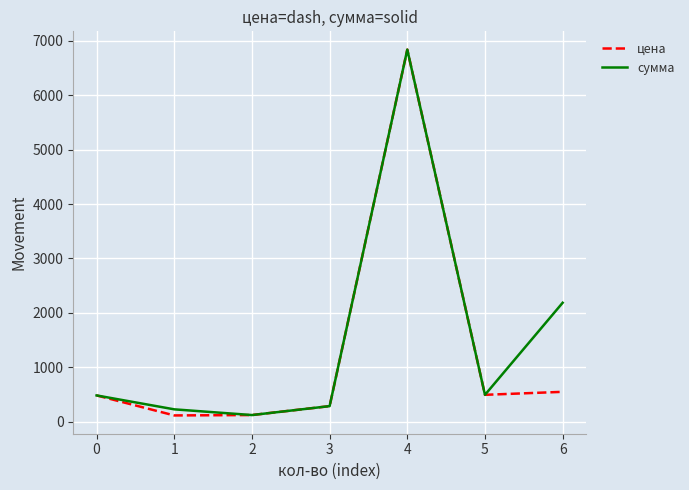

What is the average value of the цена series?

1267